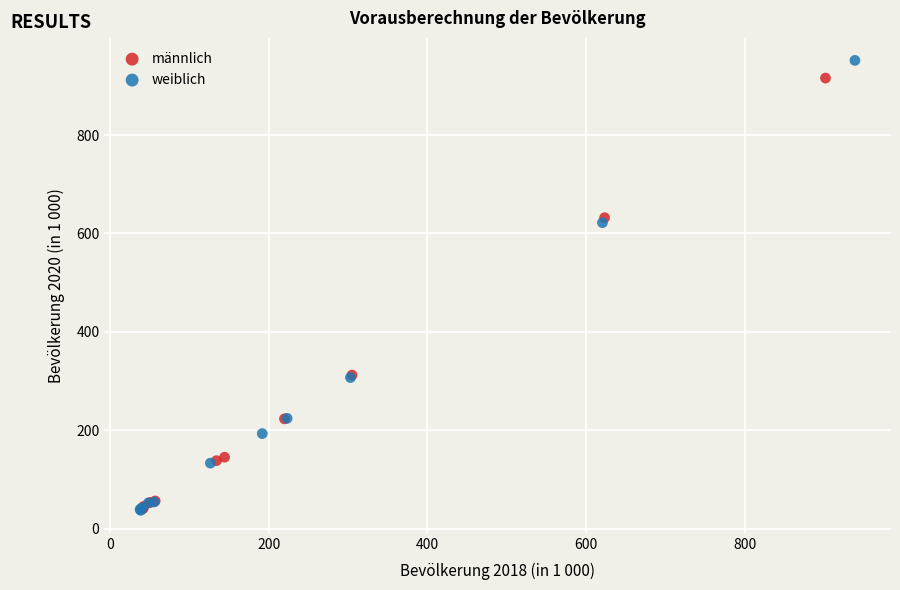

Which series has the largest Y range (max minus min)?

weiblich